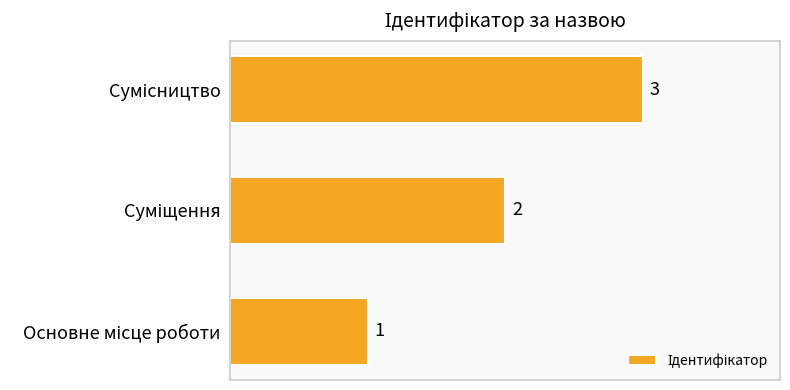

What is the greatest value displayed?

3